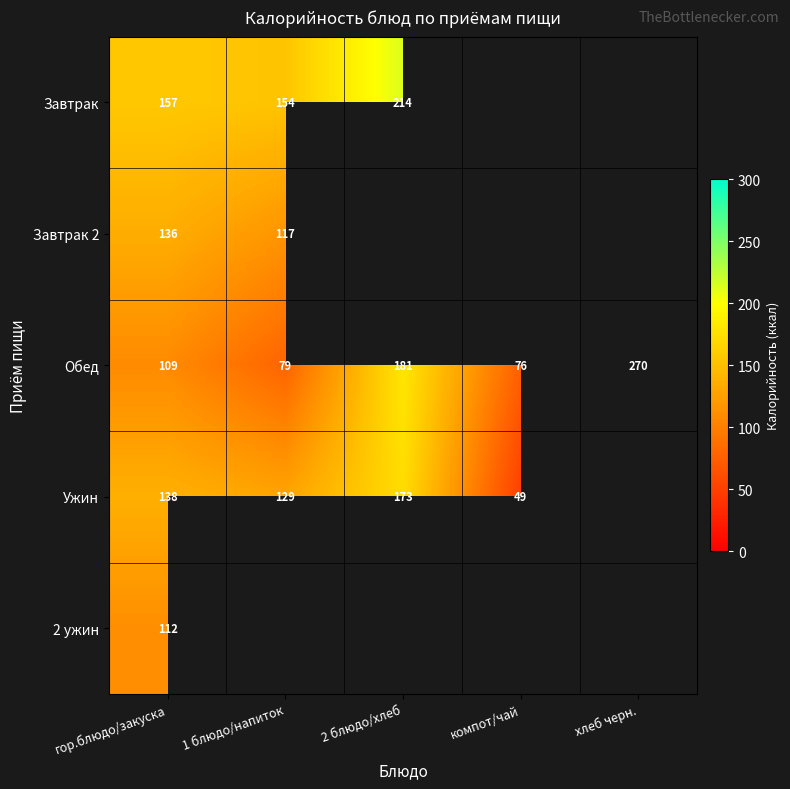

True or false: Ужин has a value of 49 at компот/чай.

True